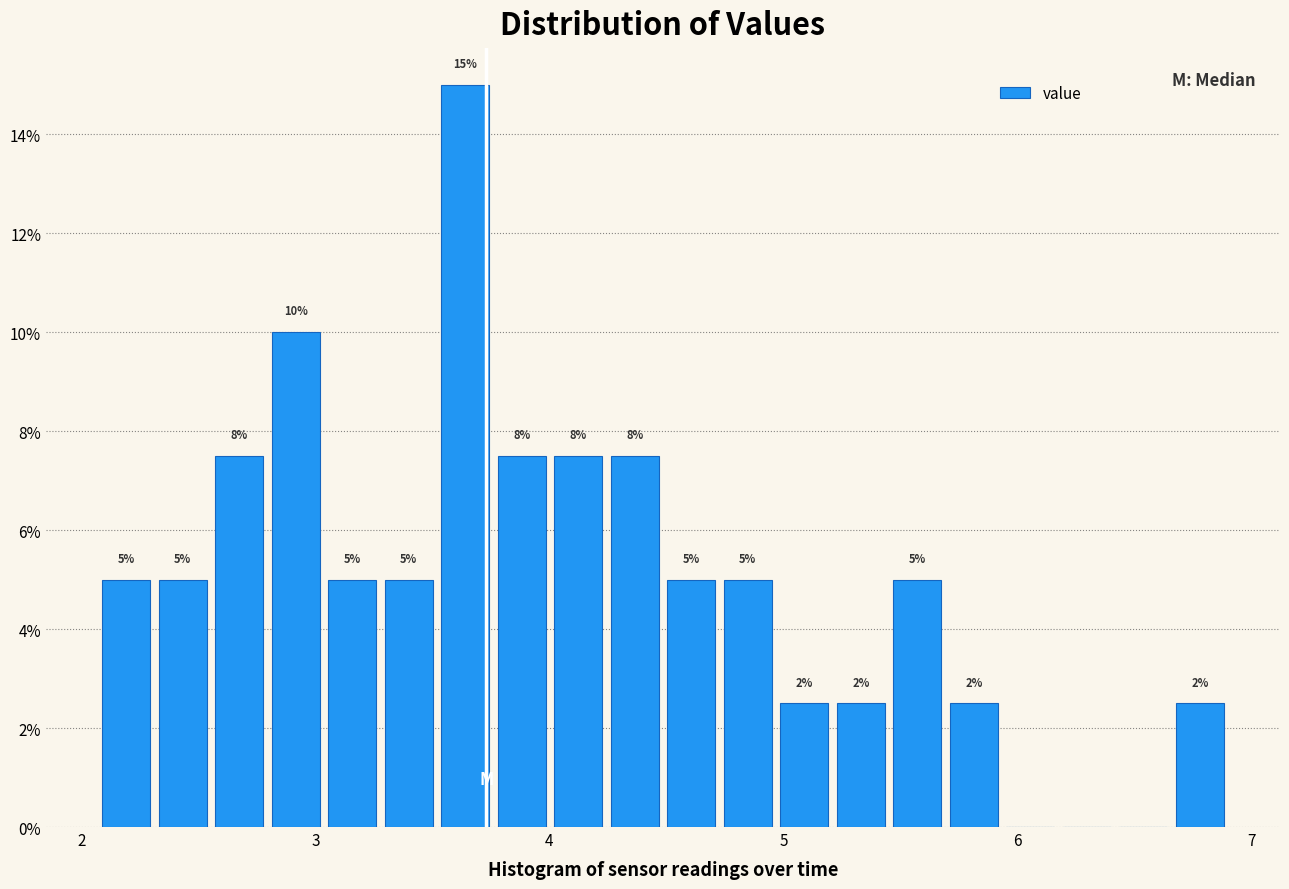

Around what value on the x-axis is the tallest bar? Give the approximate position of its centre, as read against the axis.

3.6